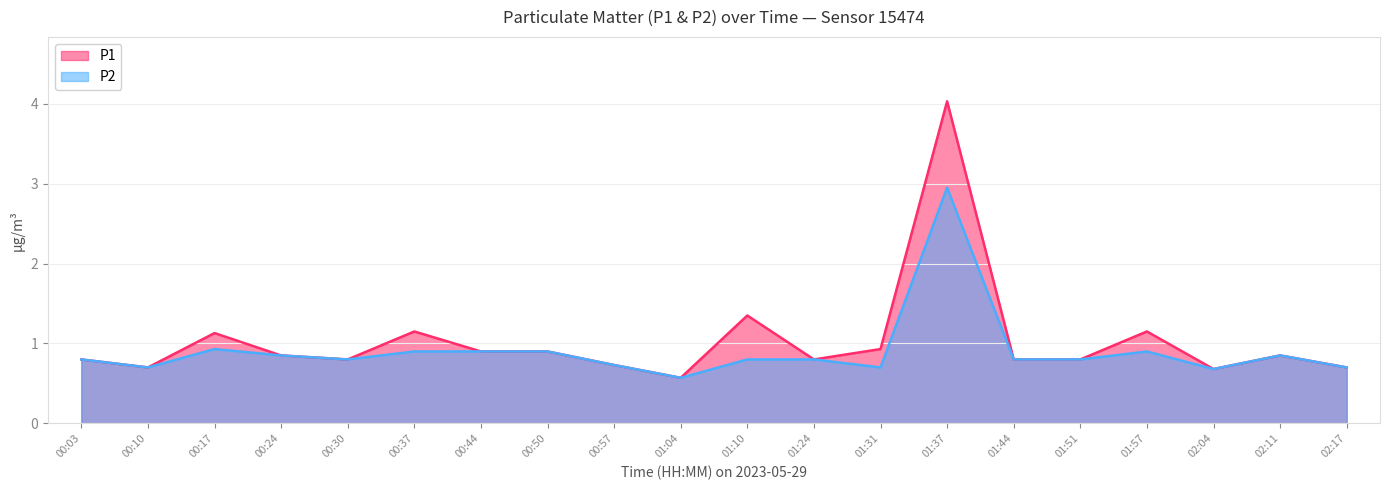

List the series in order of their overall mean, highest first.

P1, P2